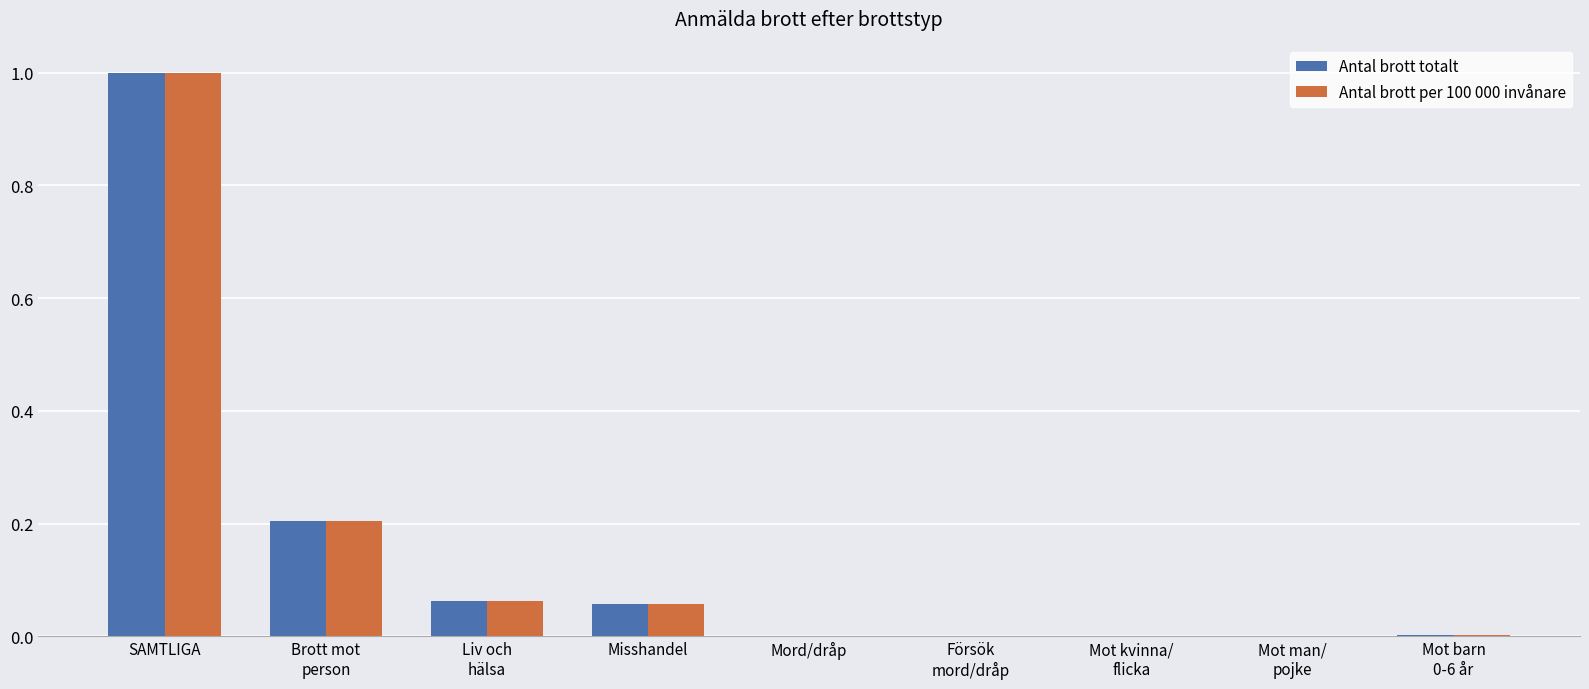

At which label does Antal brott totalt reach its peak?

SAMTLIGA